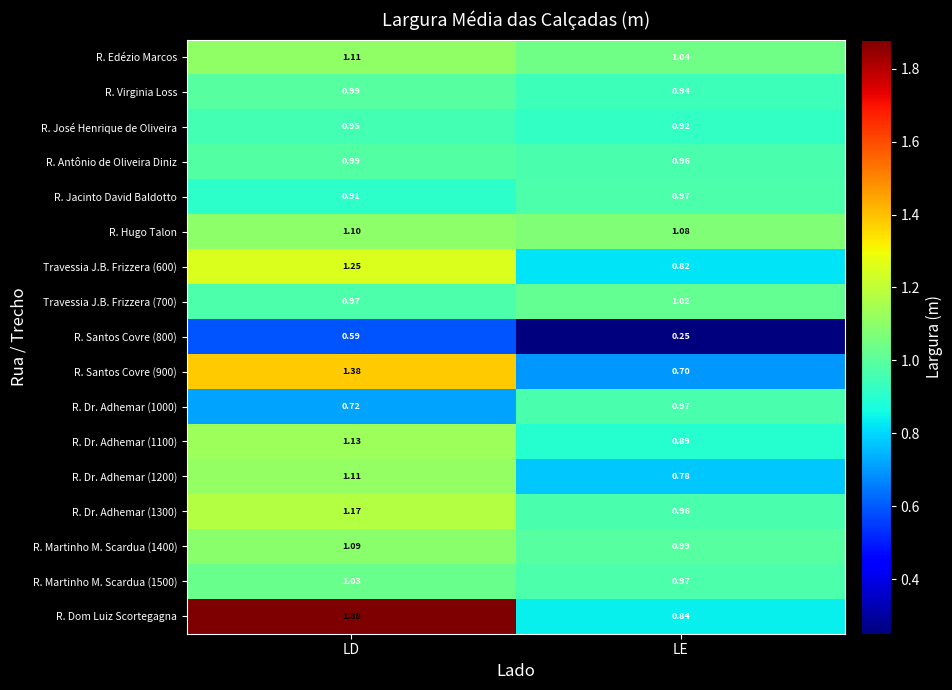

Where does the R. Santos Covre (900) series first go above 1?

LD